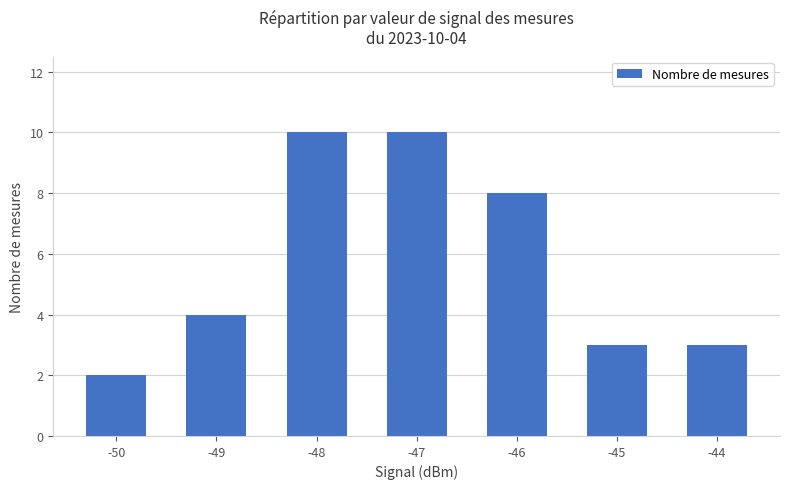

What is the value of the 5th bar from the left?

8